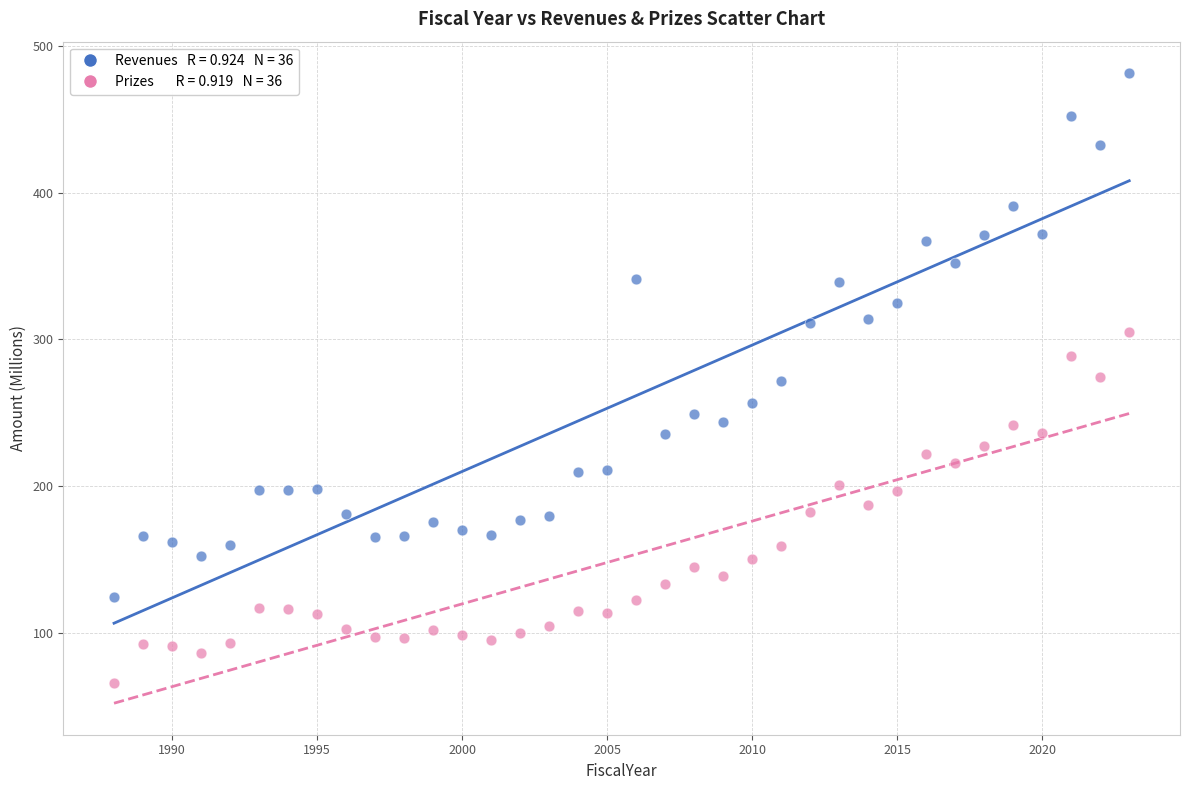

Across all data points, what is the range of Y values (max minus min)?

415.7